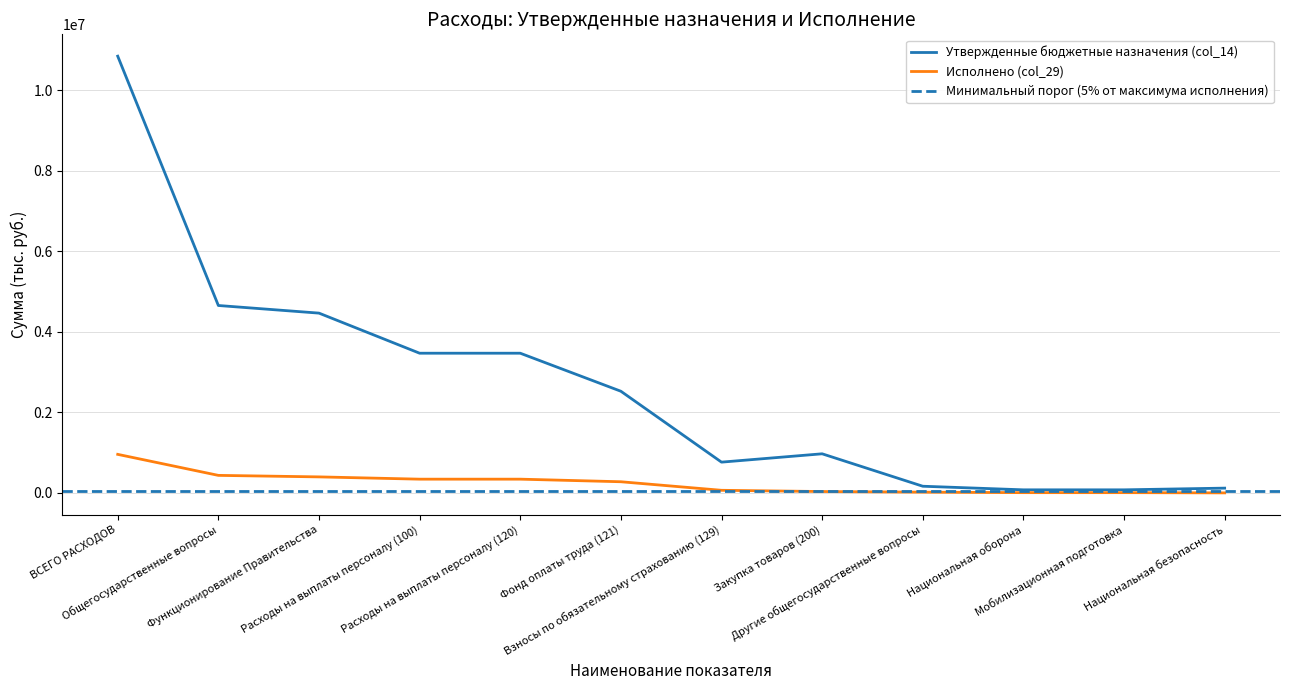

How many values in the Исполнено (col_29) series exceed 276622?

6